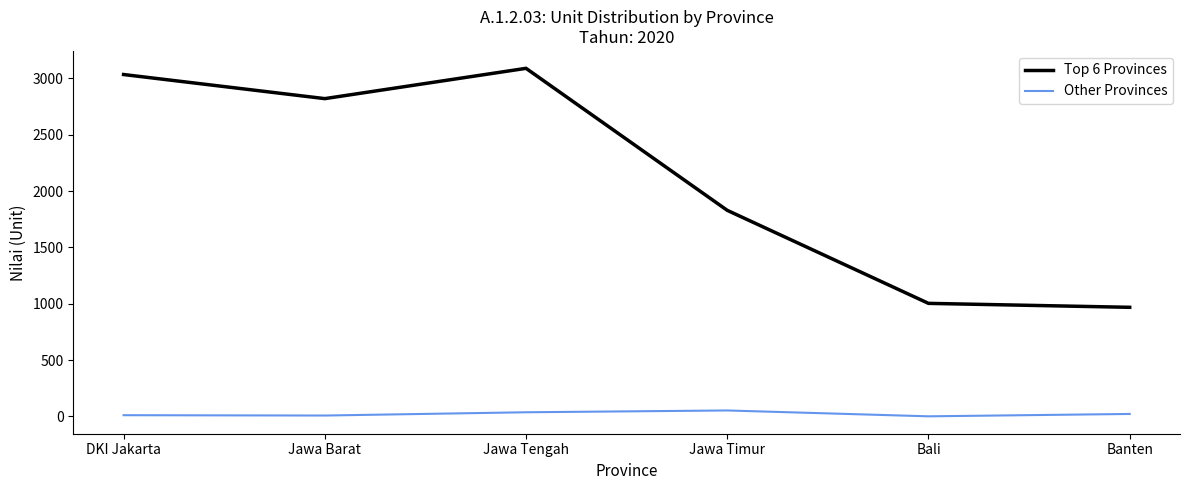

Rank the series by their average value, from lowest to highest.

Other Provinces, Top 6 Provinces